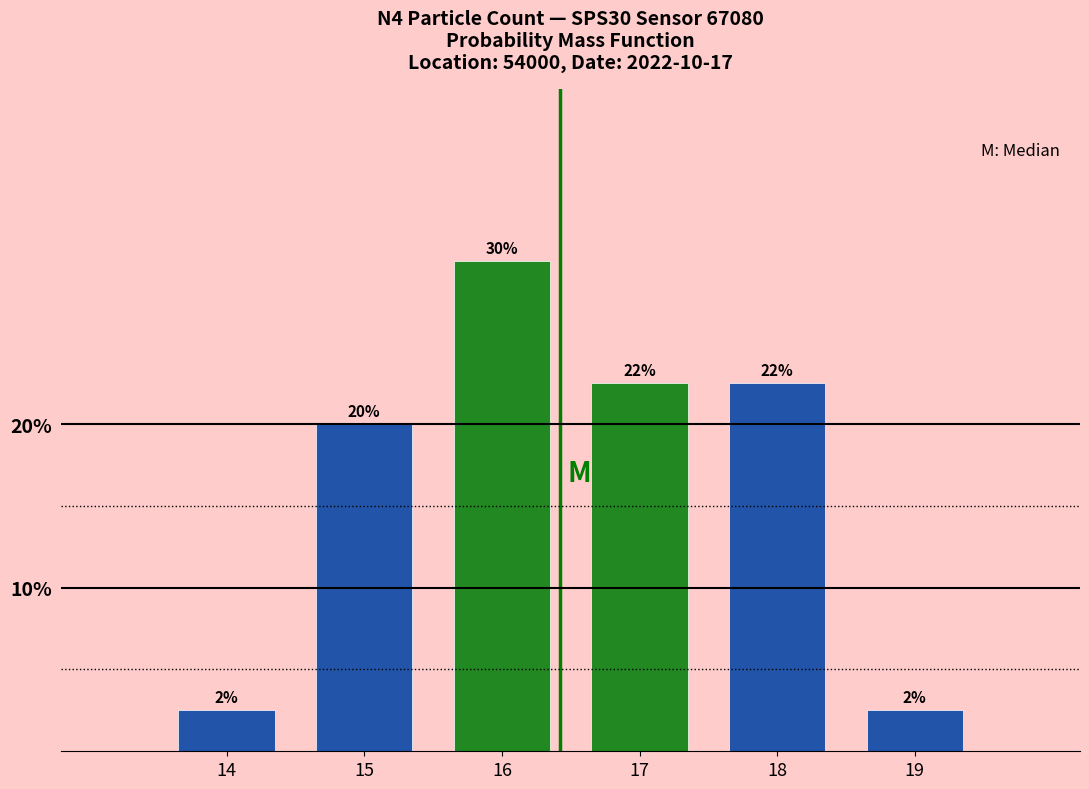

How many bars are there in total?

6